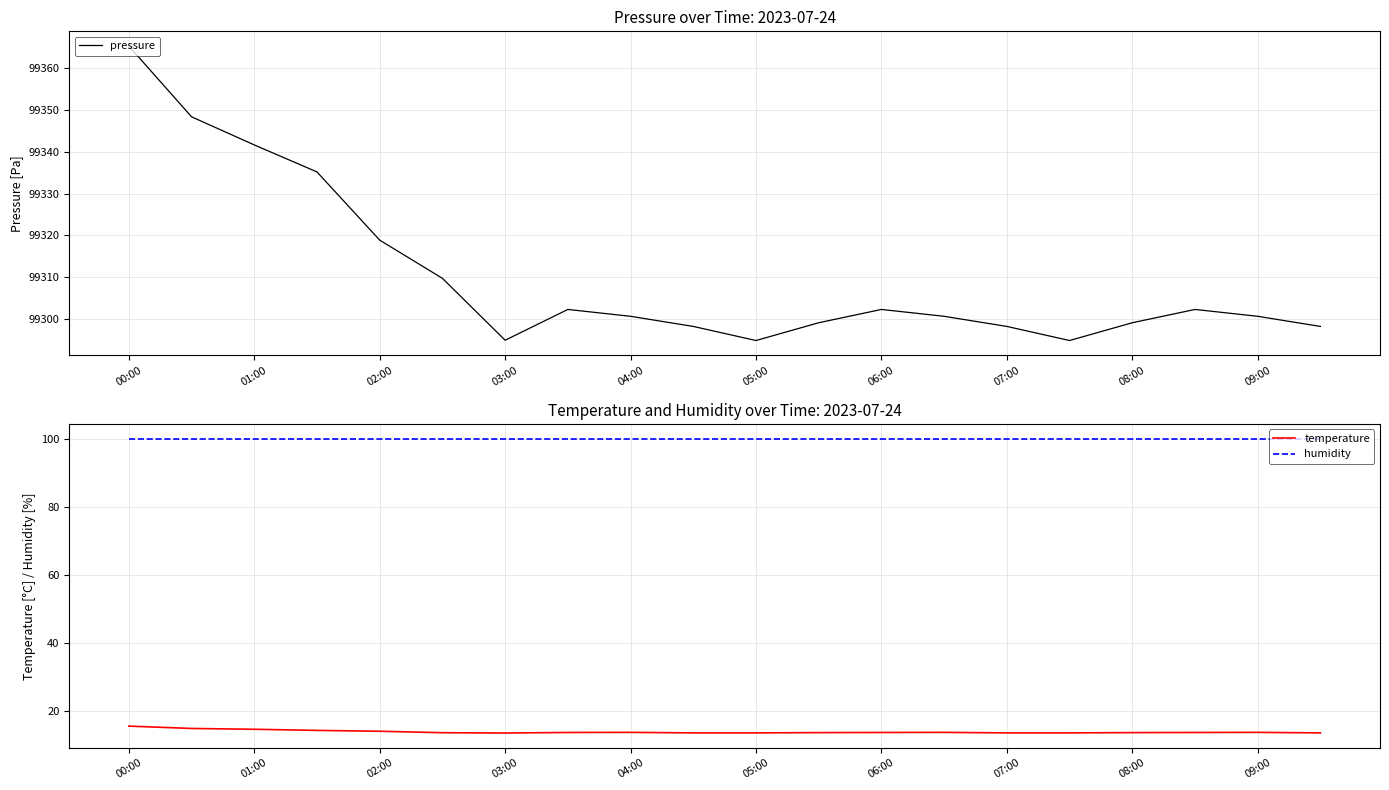

True or false: pressure and temperature cross at least once.

False